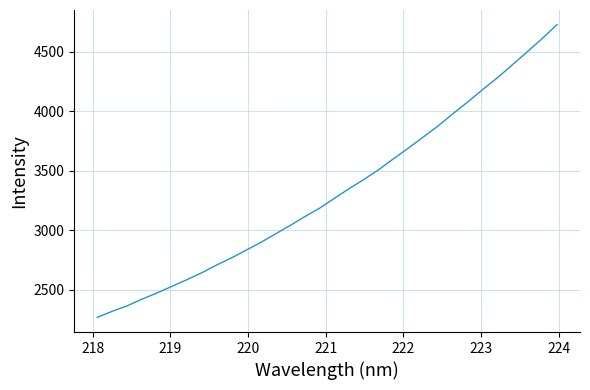

What is the smallest value displayed?

2266.1